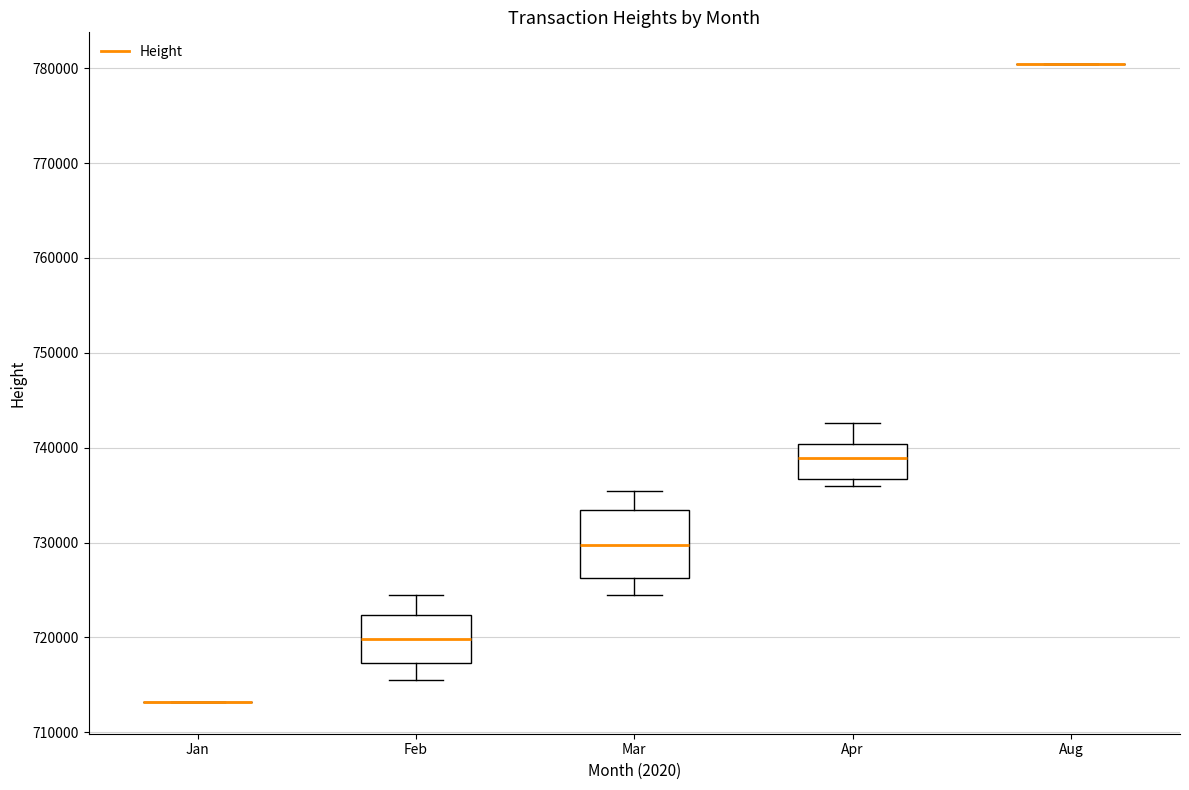

Where does the median line of the box for Apr sit on the y-axis? The values are not printed on the chart, so give them approximately, as read against the axis.

739000